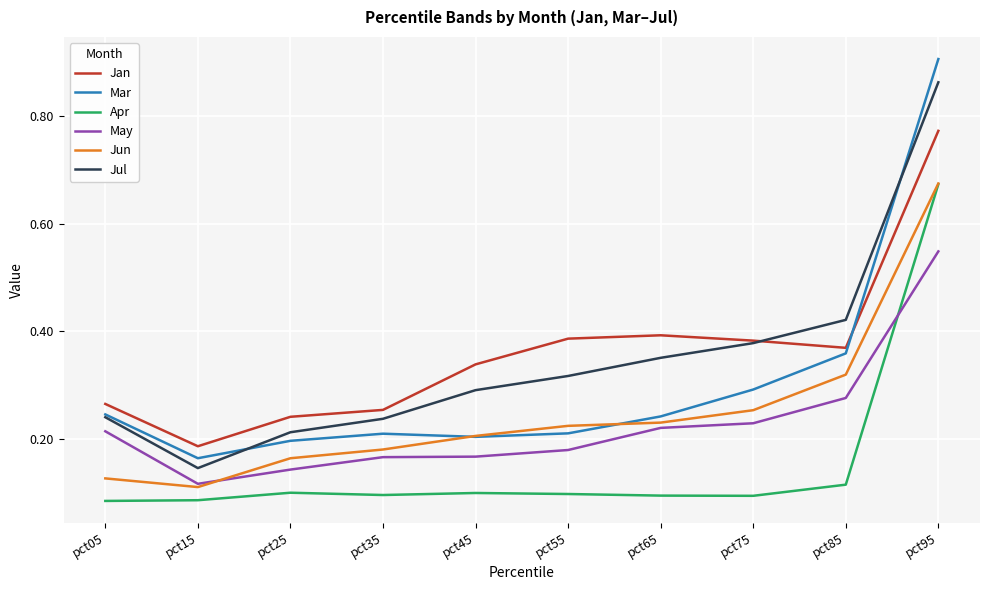

At which label is Mar closest to 0?

pct15